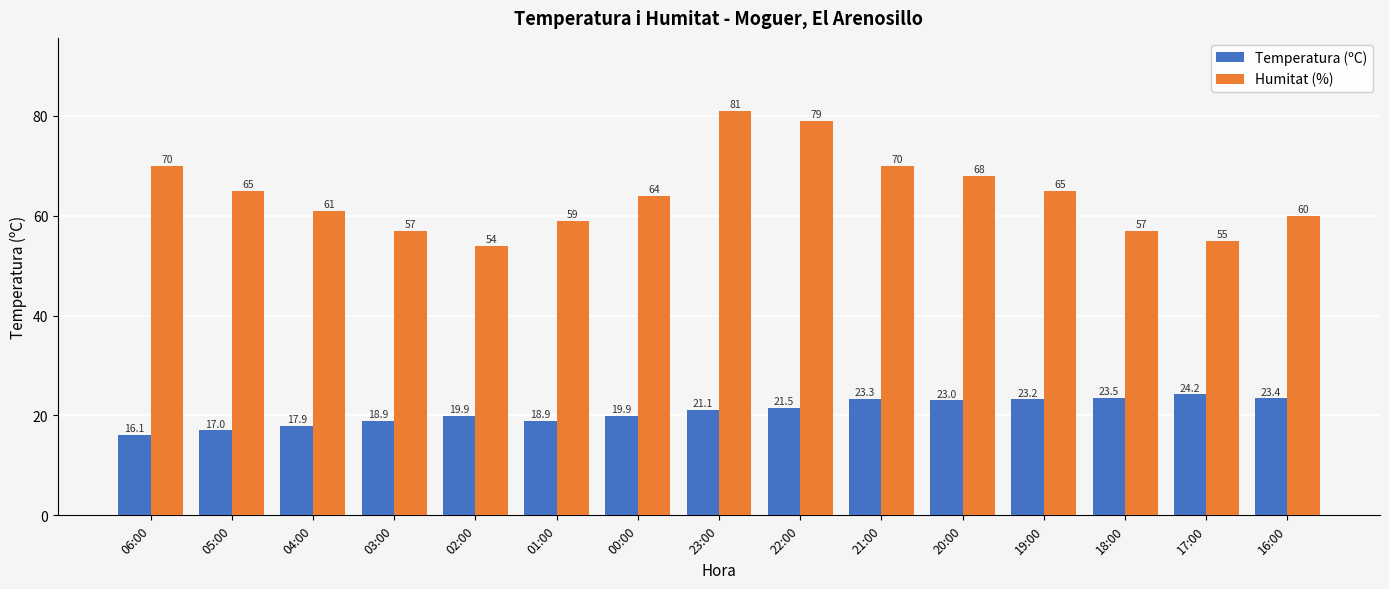

Which series has the largest range (max minus min)?

Humitat (%)